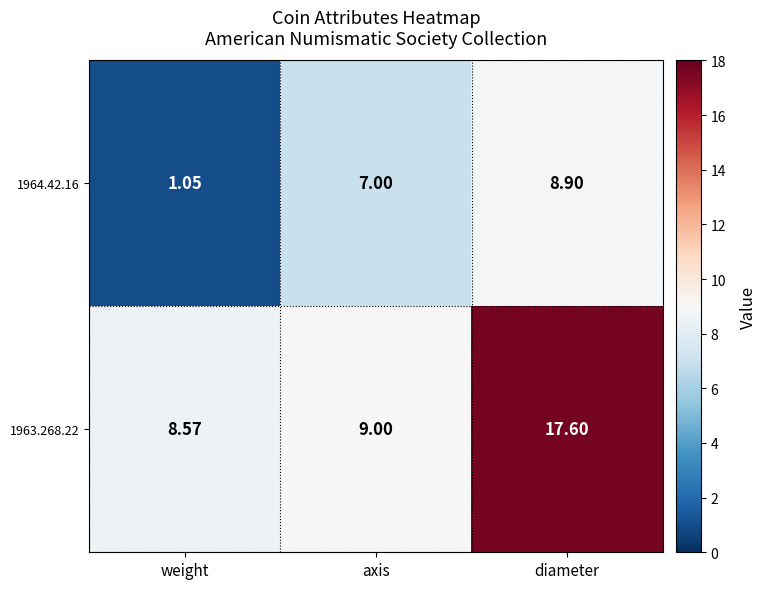

List the series in order of their peak value, lowest first.

1964.42.16, 1963.268.22